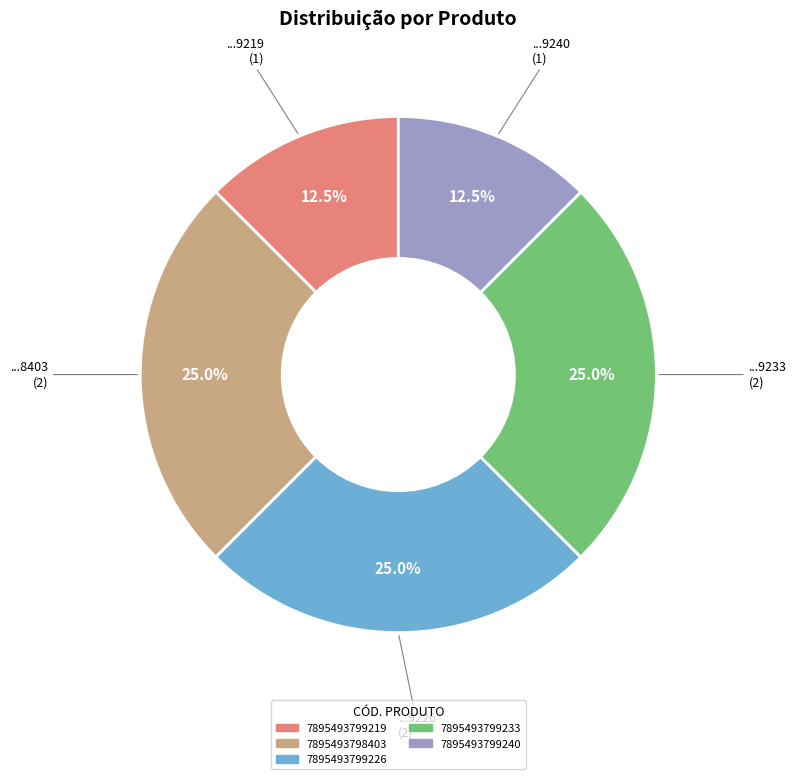

How many segments does this pie chart have?

5